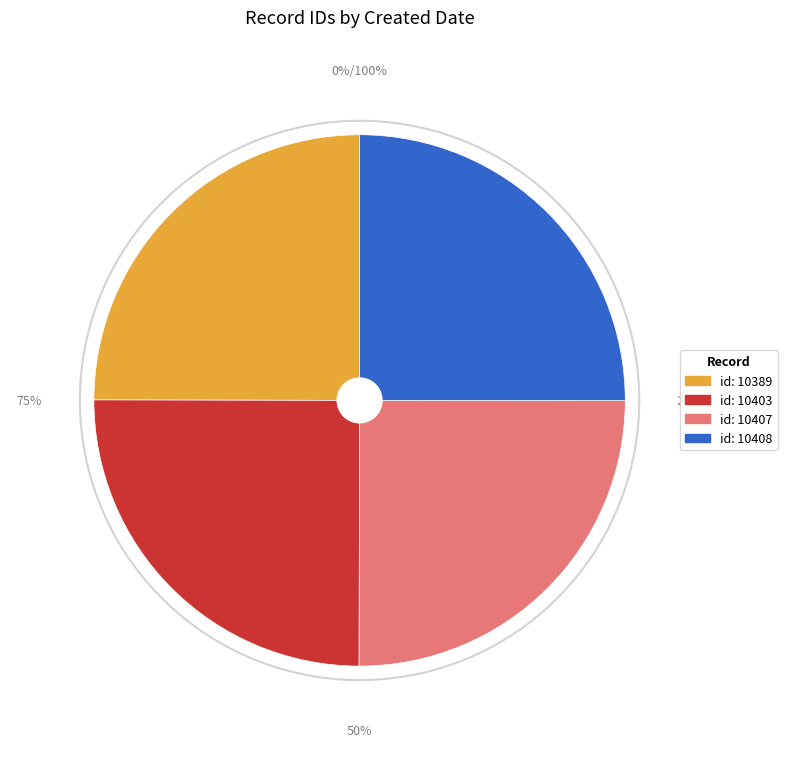

Count the number of slices in the pie.

4